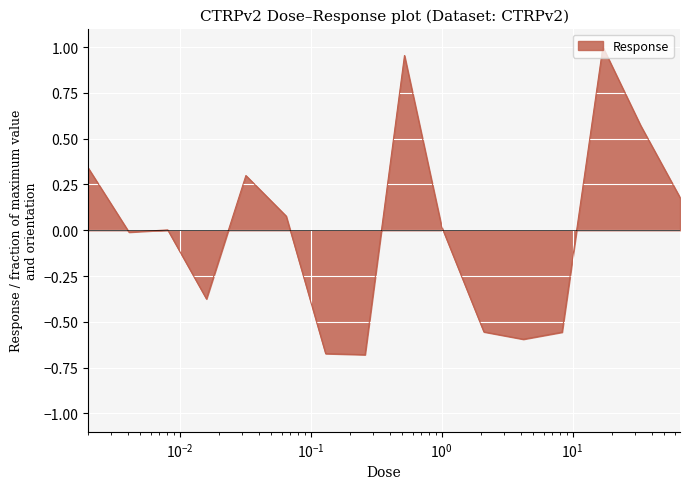

What is the label of the 4th point from the right?

8.3